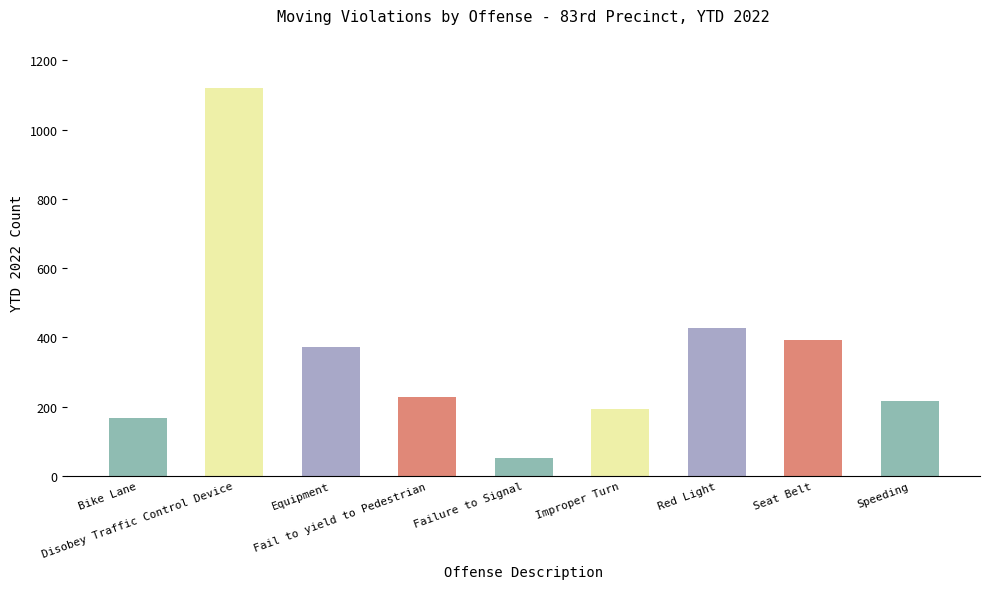

True or false: the data shows 1121 at Disobey Traffic Control Device.

True